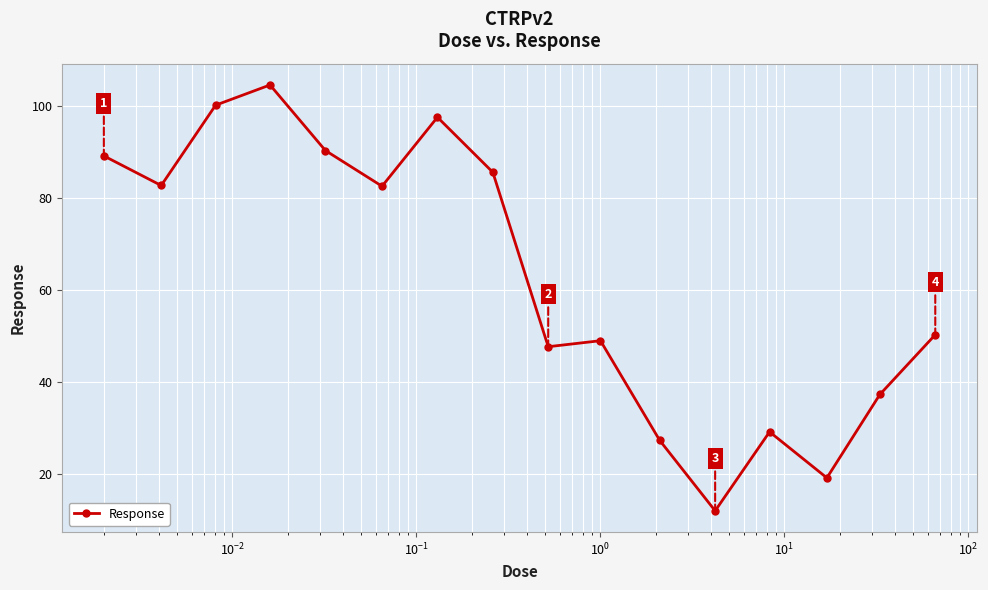

What is the minimum value shown in the chart?

12.0